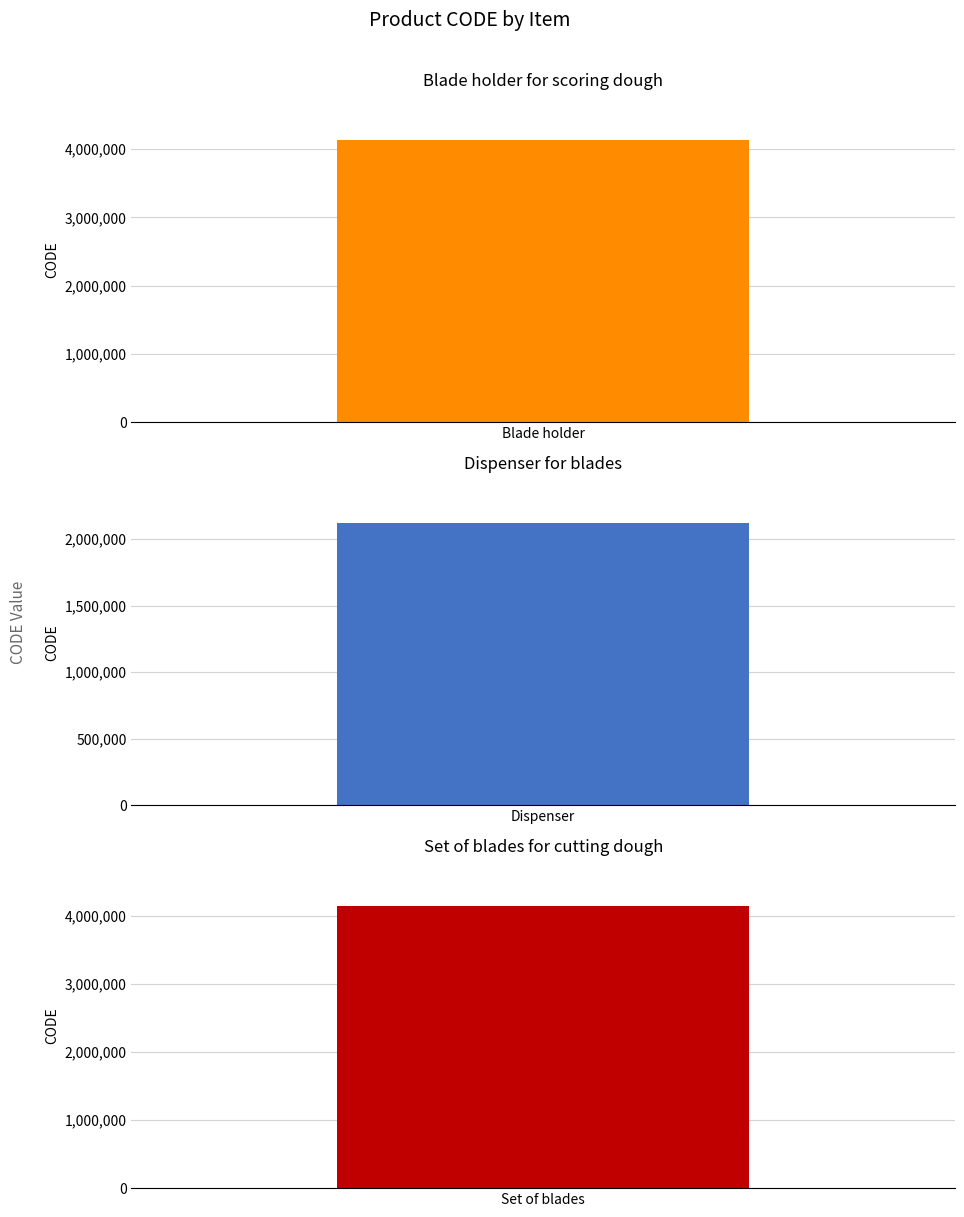

Between Set of blades for
cutting dough and Dispenser for
blades art., which is larger?

Set of blades for
cutting dough